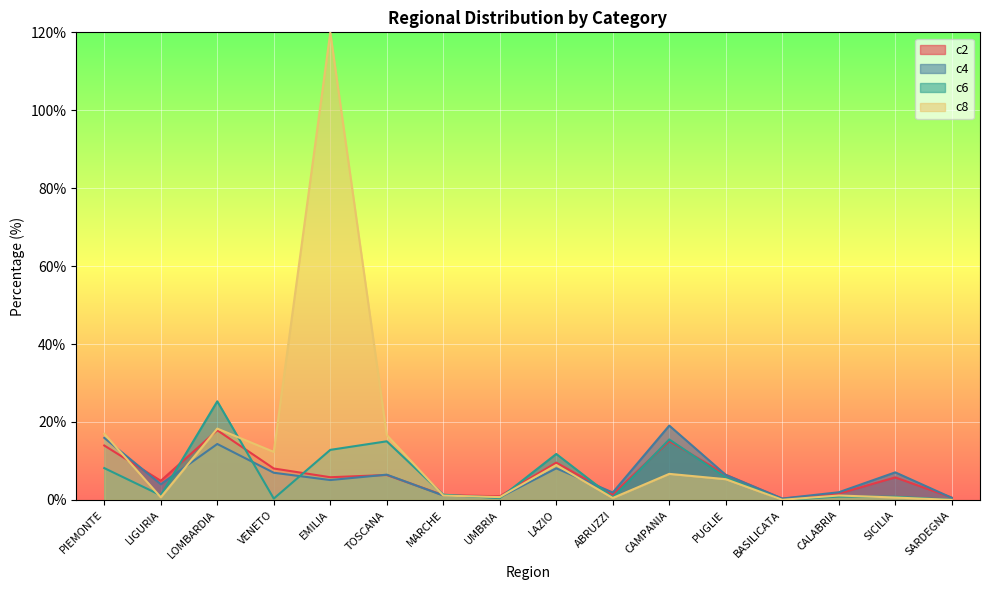

Which label corresponds to the smallest value in the chart?

BASILICATA